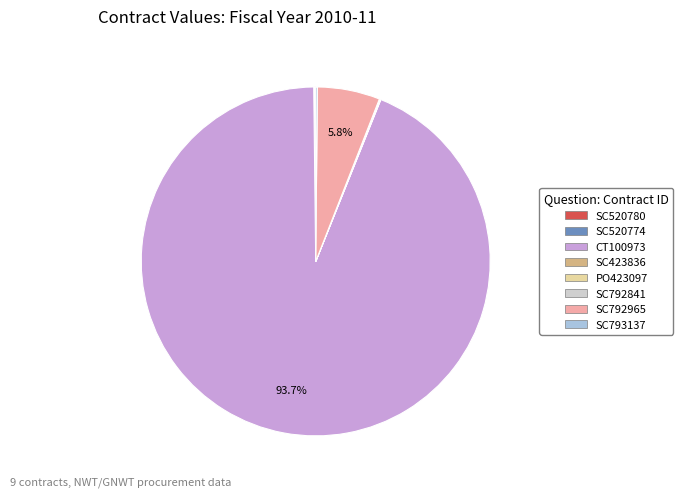

Does any single category account for the majority?

Yes